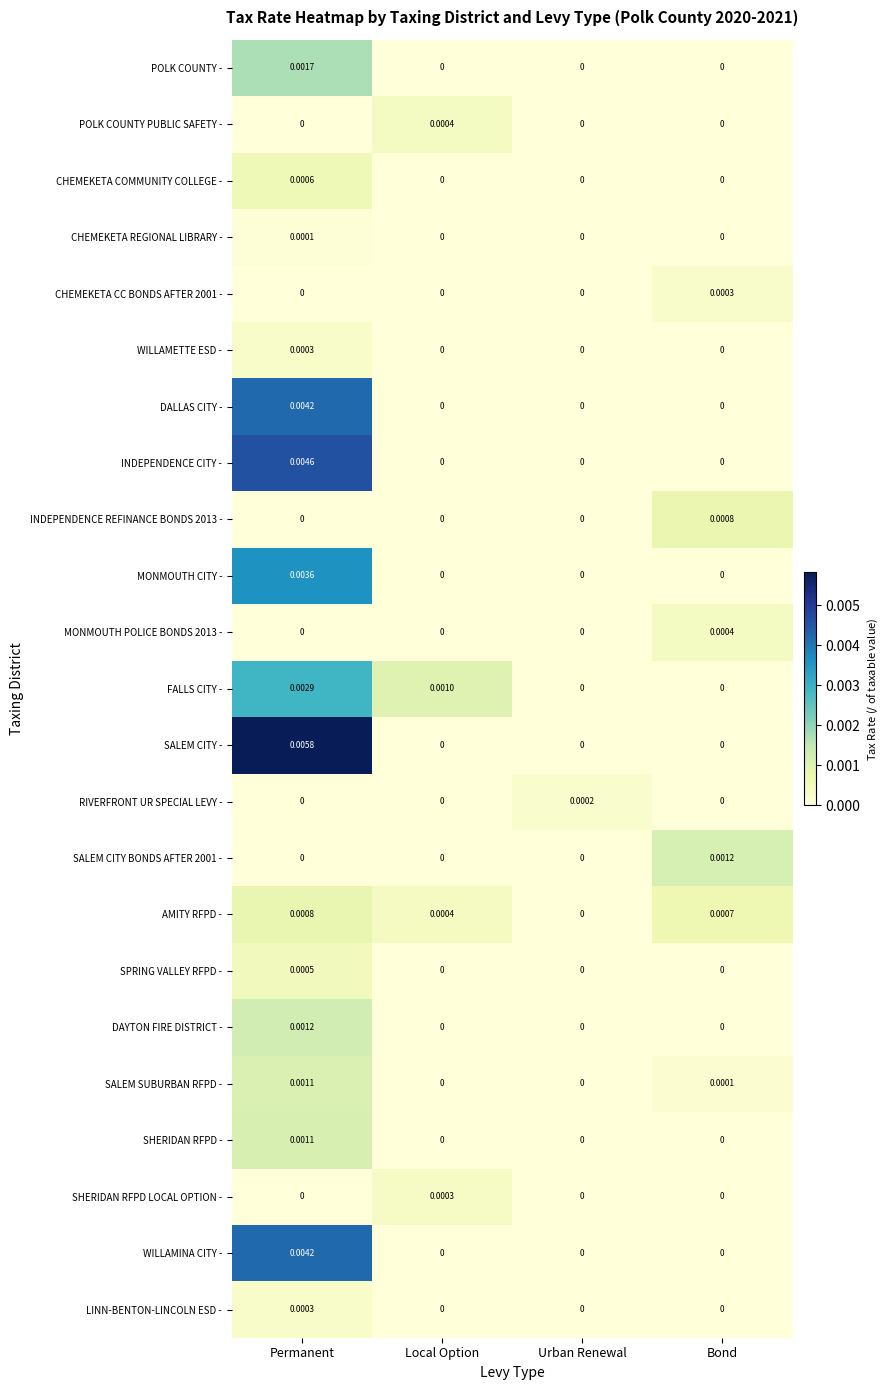

Which series changed the most between Local Option and Urban Renewal?

FALLS CITY -